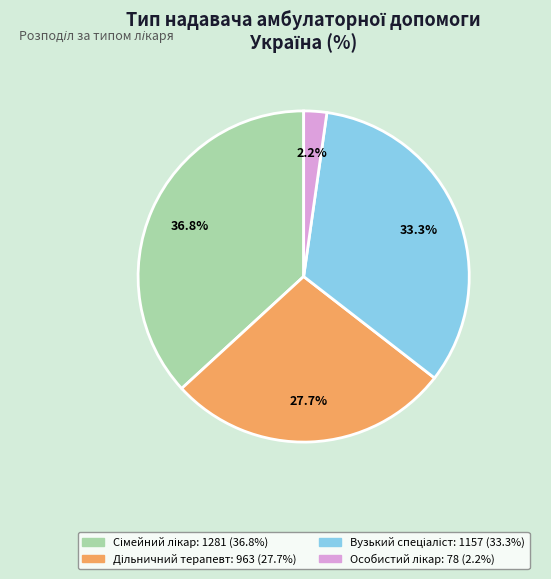

How many segments does this pie chart have?

4